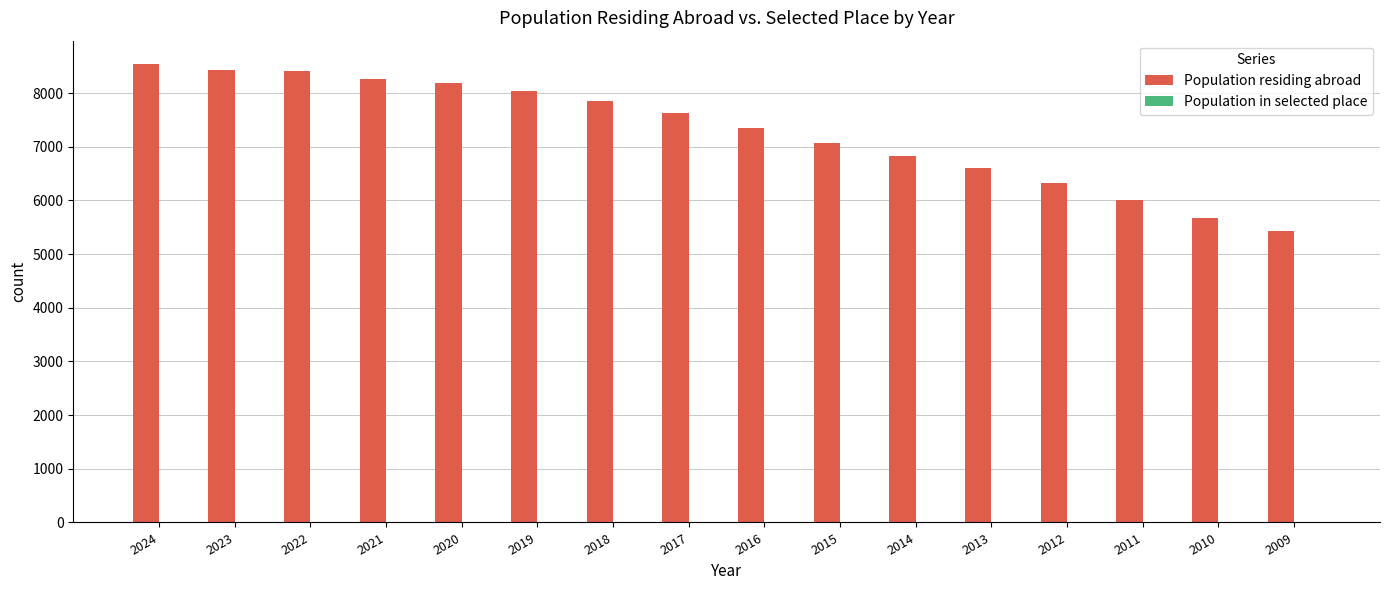

What is the highest value of the Population residing abroad series?

8548